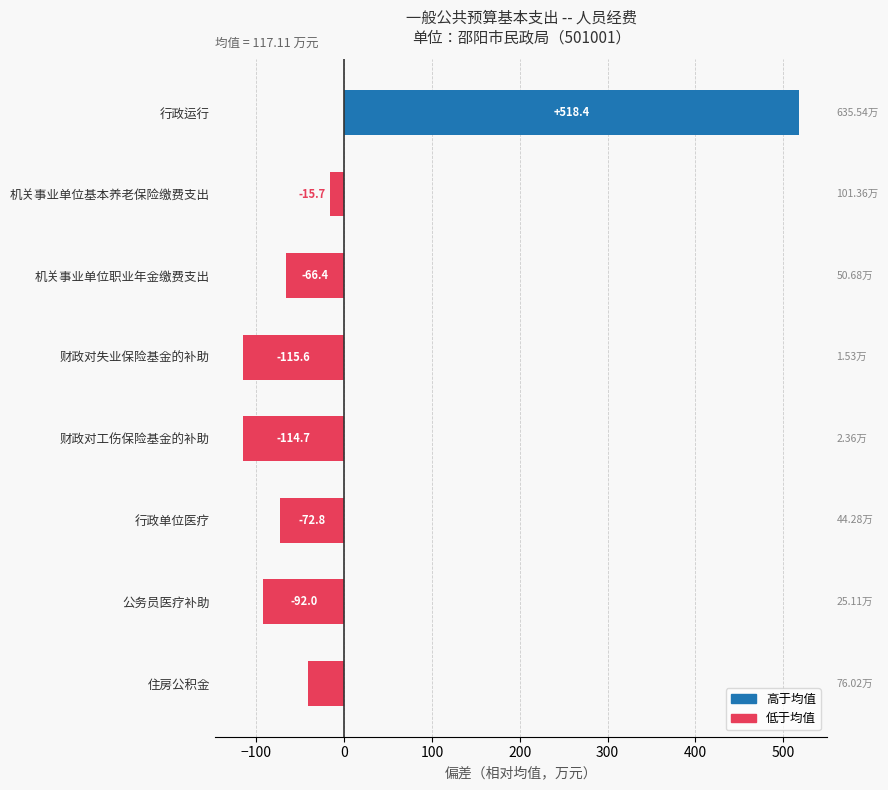

How many distinct data groups are displayed?

1